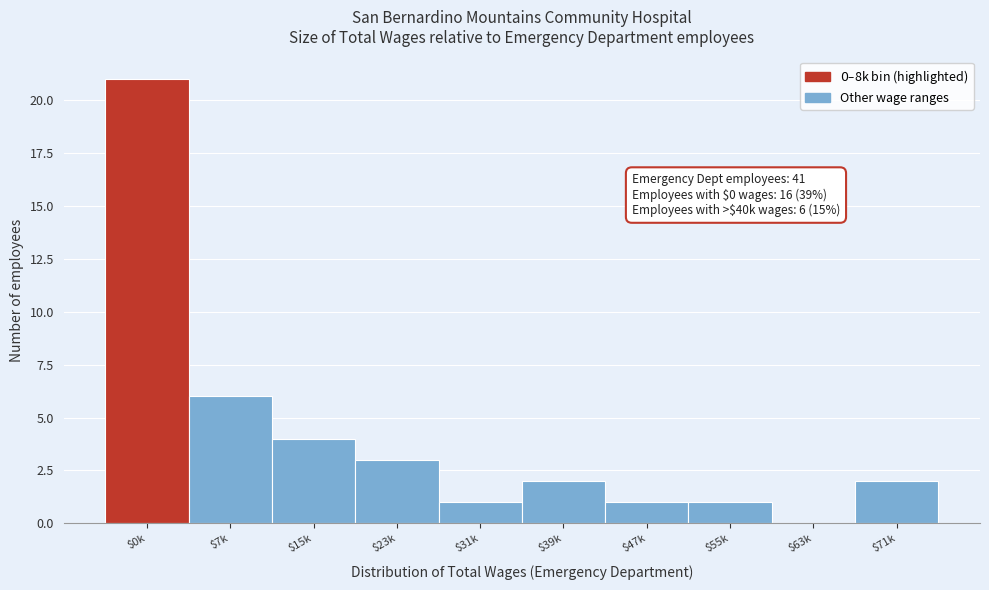

At which label is the value closest to 10?

$7k